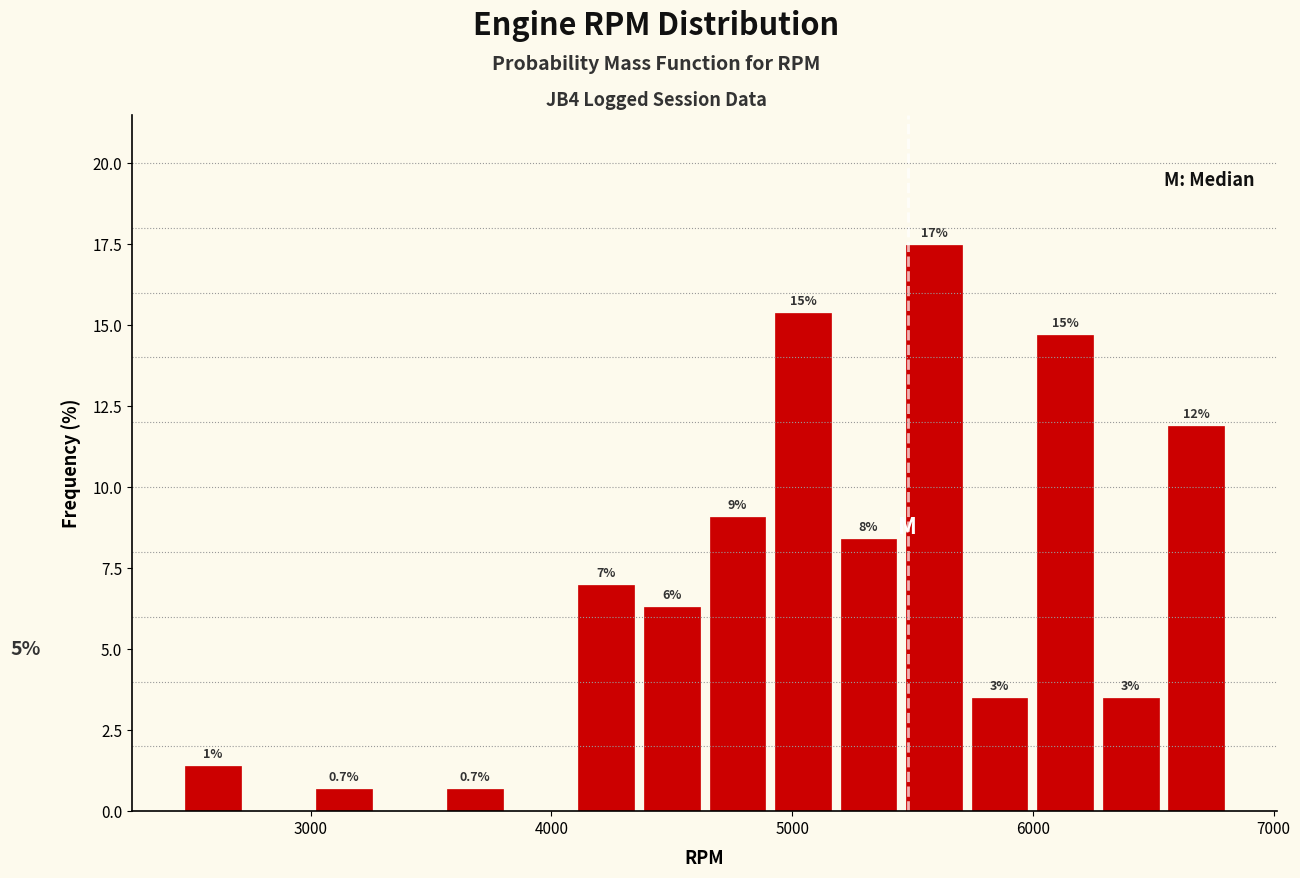

Read against the x-axis, roughly where is the centre of the tallest bar?

5600